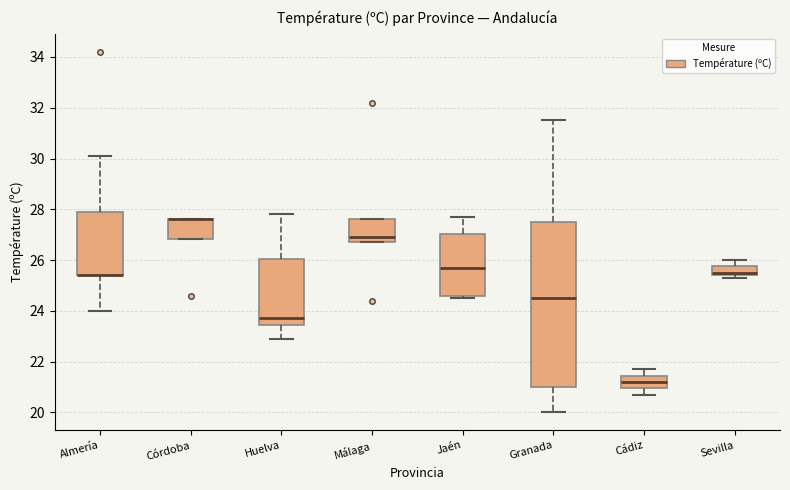

Reading left to right, transcribe this box plot: for each box, give where its median line is, the range the box spans, and where its two whiskers end, as read against the y-axis. The values are not printed on the chart, so give them approximately, as read against the axis.

Almería: median 25.4 (drawn on the box's lower edge), box 25.4 to 28.0, whiskers 24.0 to 30.2
Córdoba: median 27.6 (drawn on the box's upper edge), box 26.8 to 27.6, whiskers 26.8 to 27.6
Huelva: median 23.8, box 23.4 to 26.0, whiskers 23.0 to 27.8
Málaga: median 27.0, box 26.8 to 27.6, whiskers 26.8 to 27.6
Jaén: median 25.8, box 24.6 to 27.0, whiskers 24.6 (just below the box's lower edge) to 27.8
Granada: median 24.6, box 21.0 to 27.6, whiskers 20.0 to 31.6
Cádiz: median 21.2, box 21.0 to 21.4, whiskers 20.8 to 21.8
Sevilla: median 25.6, box 25.4 to 25.8, whiskers 25.4 (just below the box's lower edge) to 26.0